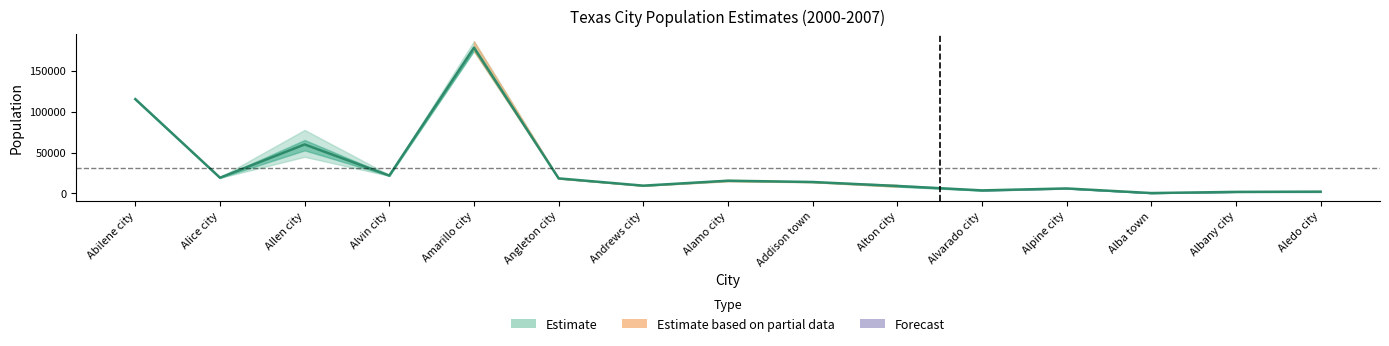

What is the difference between the July 1, 2003 values at Alvarado city and Alton city?

4950